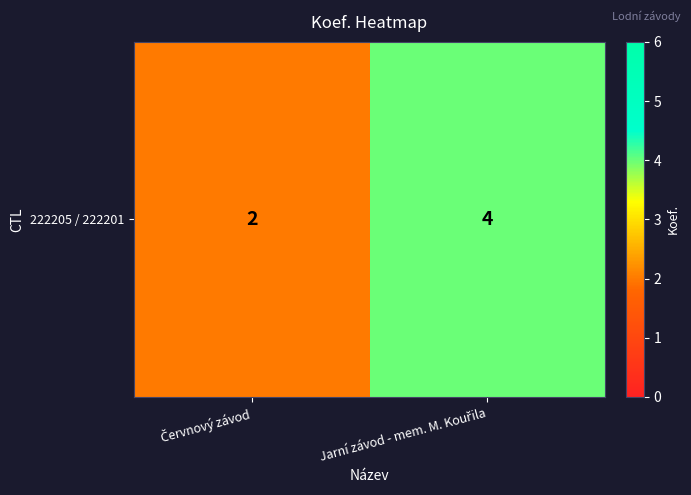

True or false: the data shows 4 at Jarní závod - mem. M. Kouřila.

True